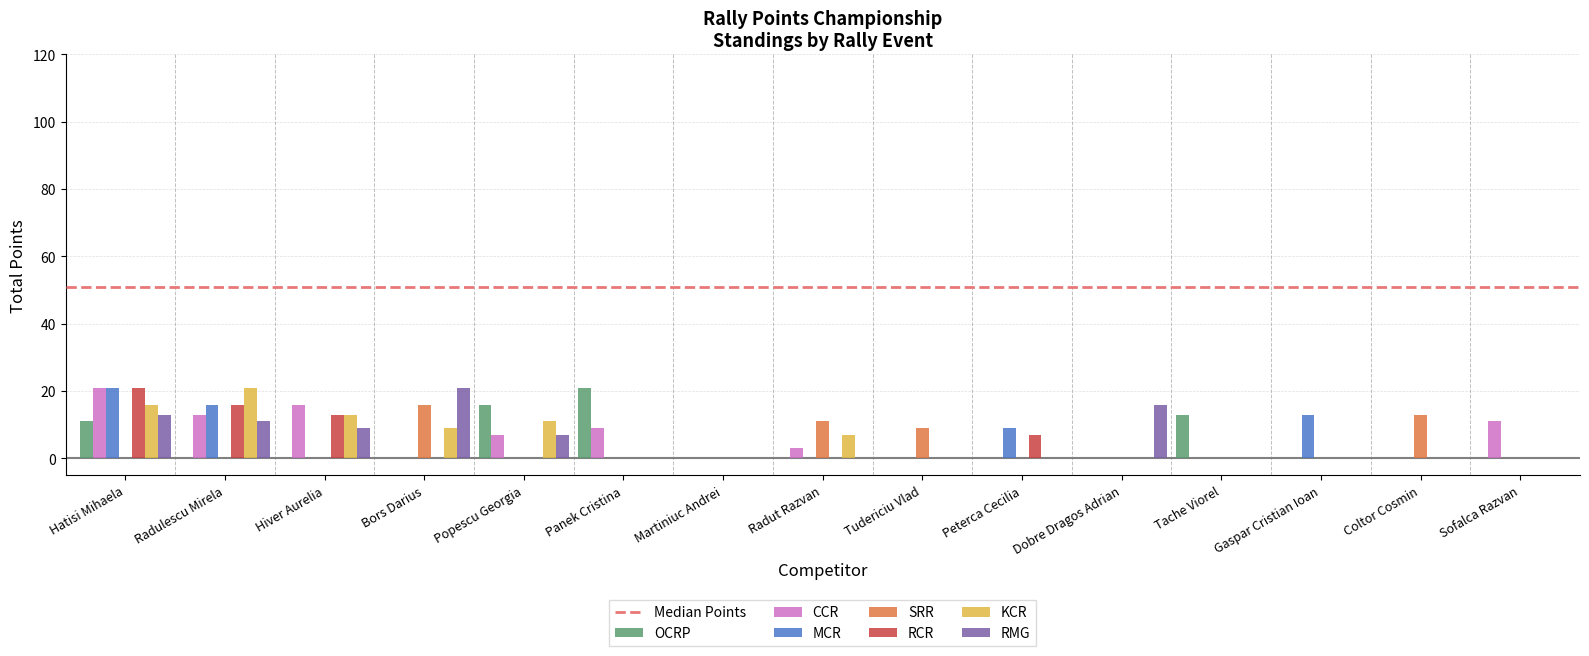

The value of SRR at Popescu Georgia is 9. True or false?

False